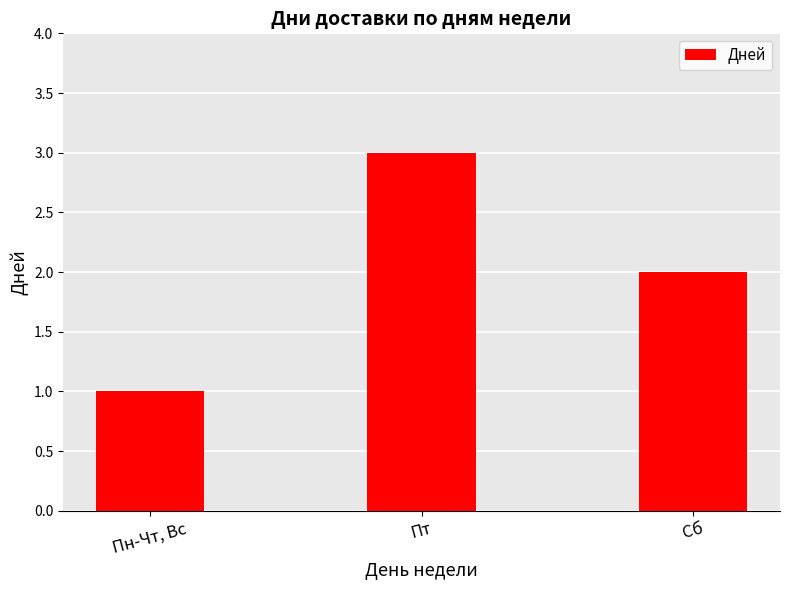

At which category does the chart reach its minimum across all series?

Пн-Чт, Вс